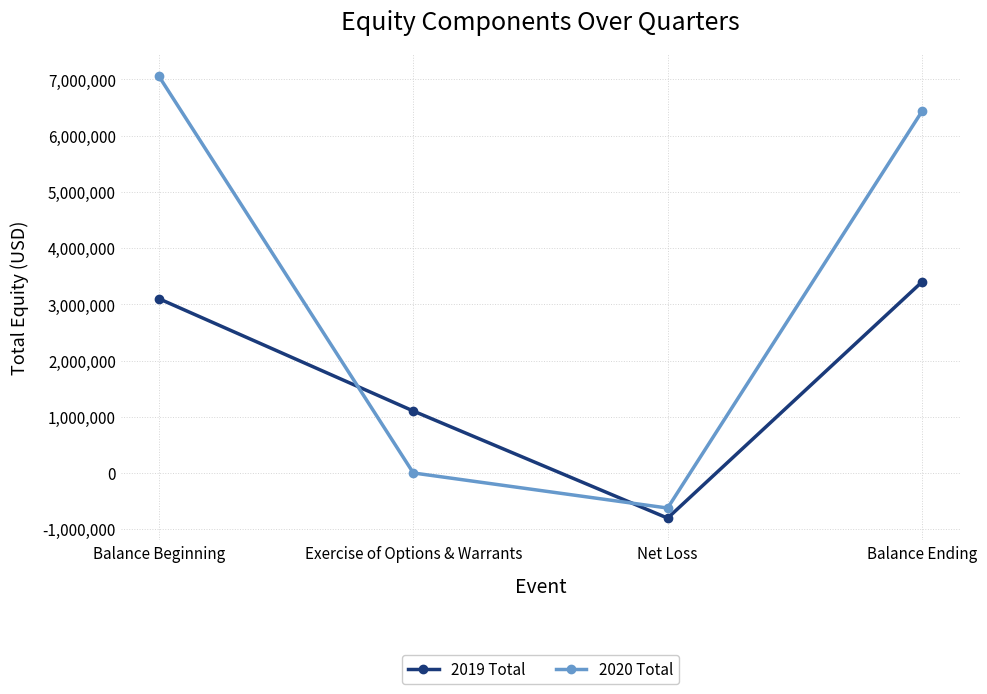

Reading left to right, what are all the values shown in this chart?

2019 Total: 3099490	1101782	-803897	3397375
2020 Total: 7056108	0	-624594	6431514